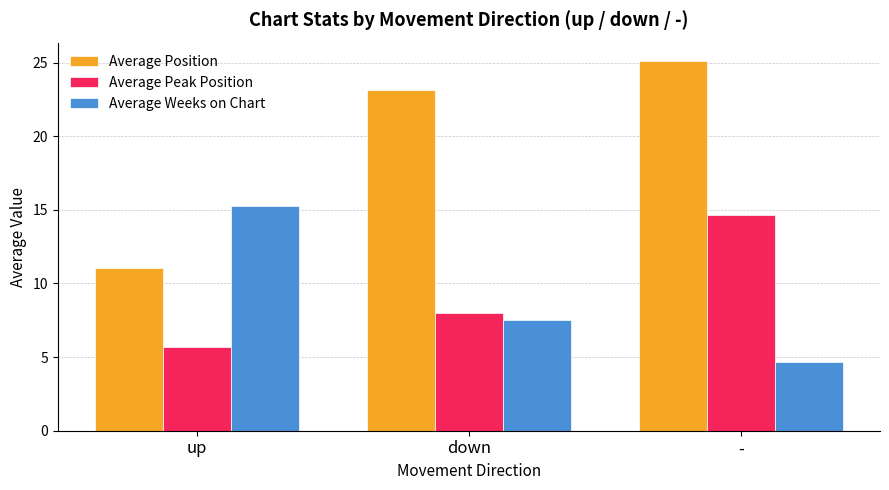

Which series has the widest spread of values?

Average Position